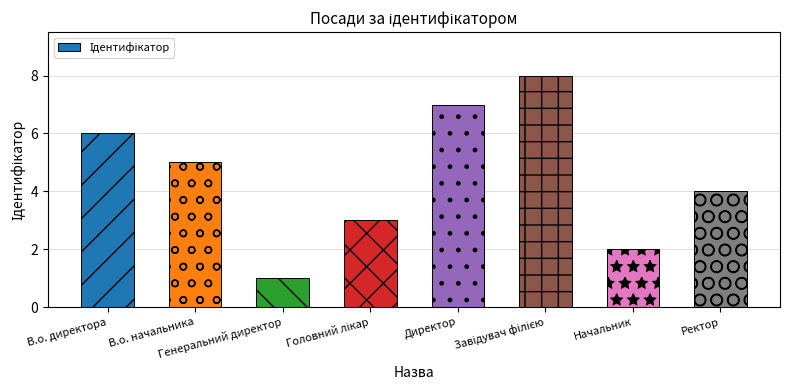

What is the change in value from Генеральний директор to Начальник?

+1